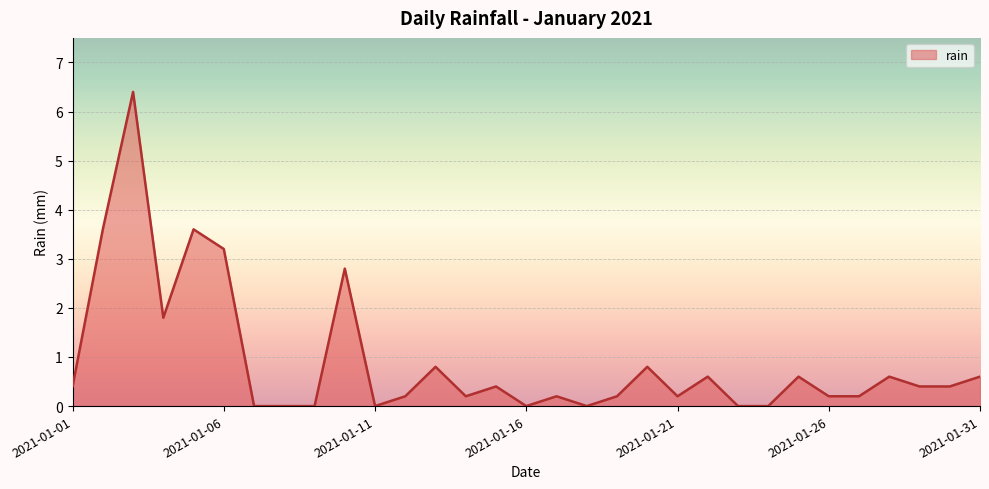

What is the maximum value shown in the chart?

6.4